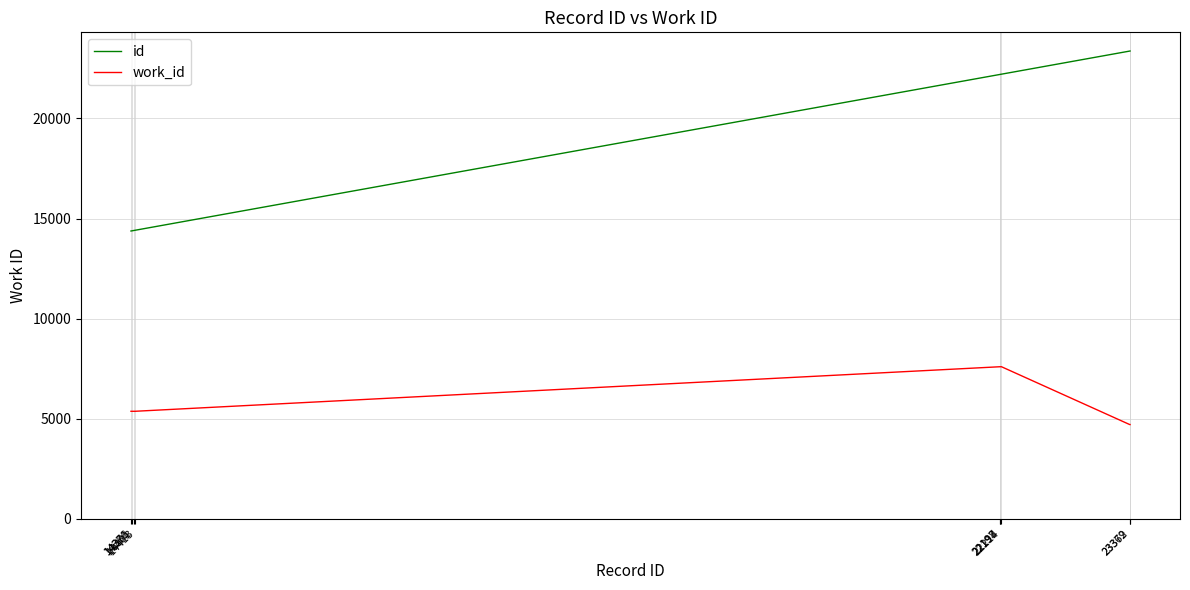

Which series has the widest spread of values?

id